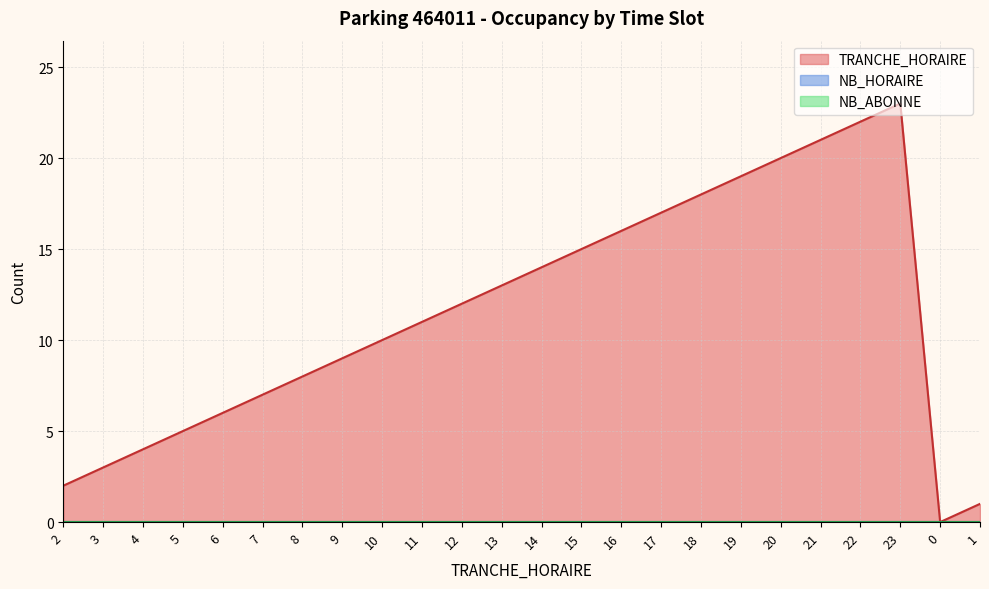

True or false: NB_ABONNE and NB_HORAIRE intersect in this chart.

False